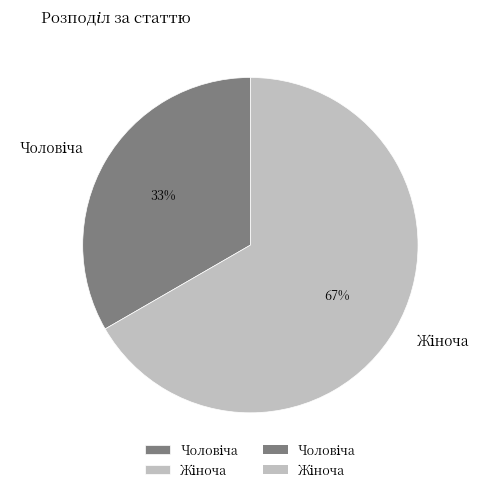

To the nearest percent, what is the average slice percentage?

50%